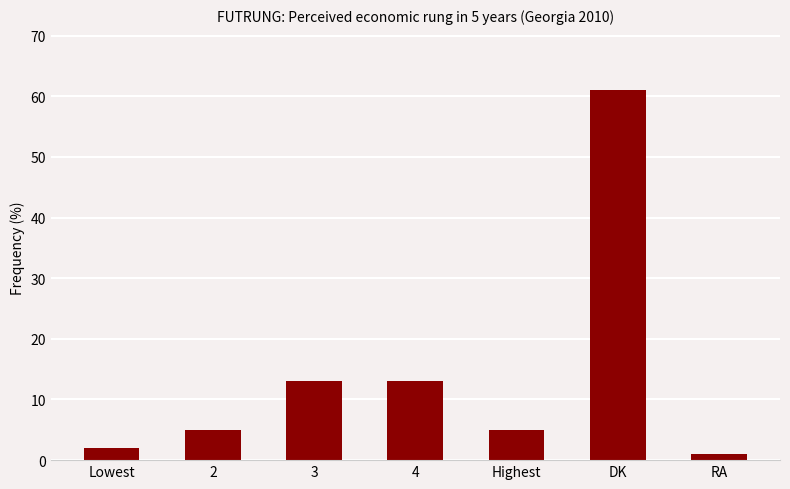

What is the approximate value at Highest?

5